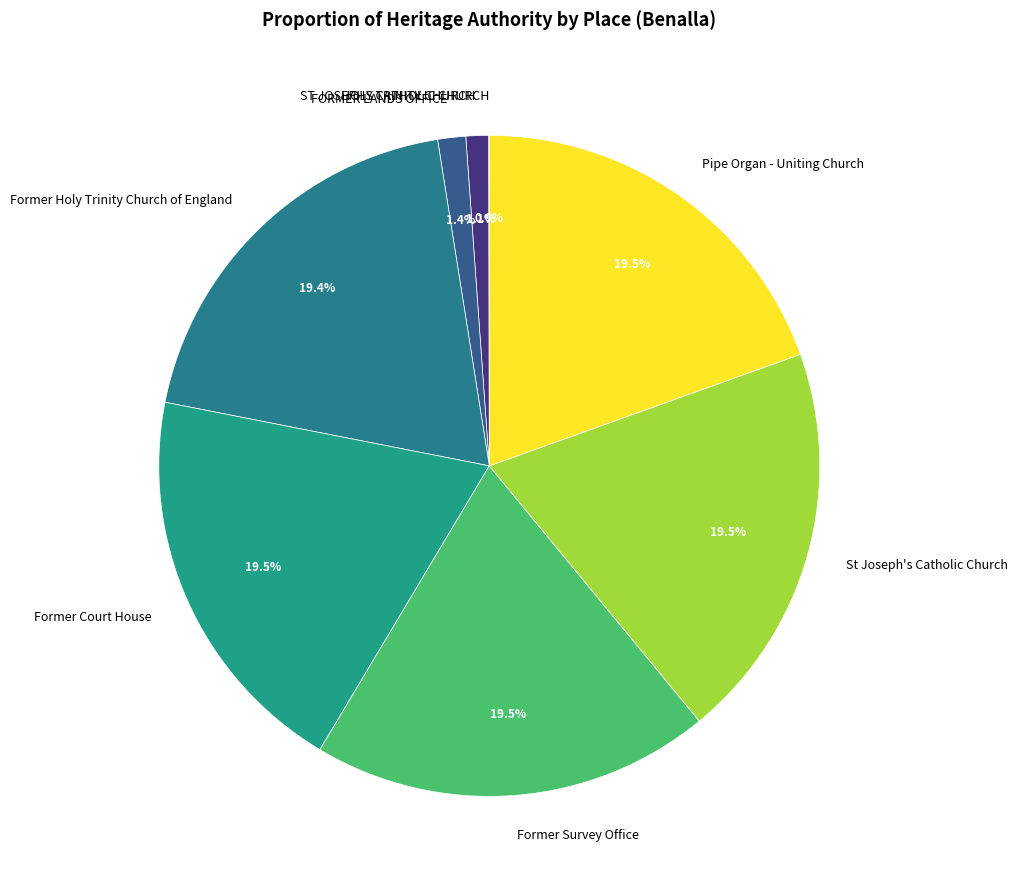

True or false: FORMER LANDS OFFICE accounts for 10% of the total.

False